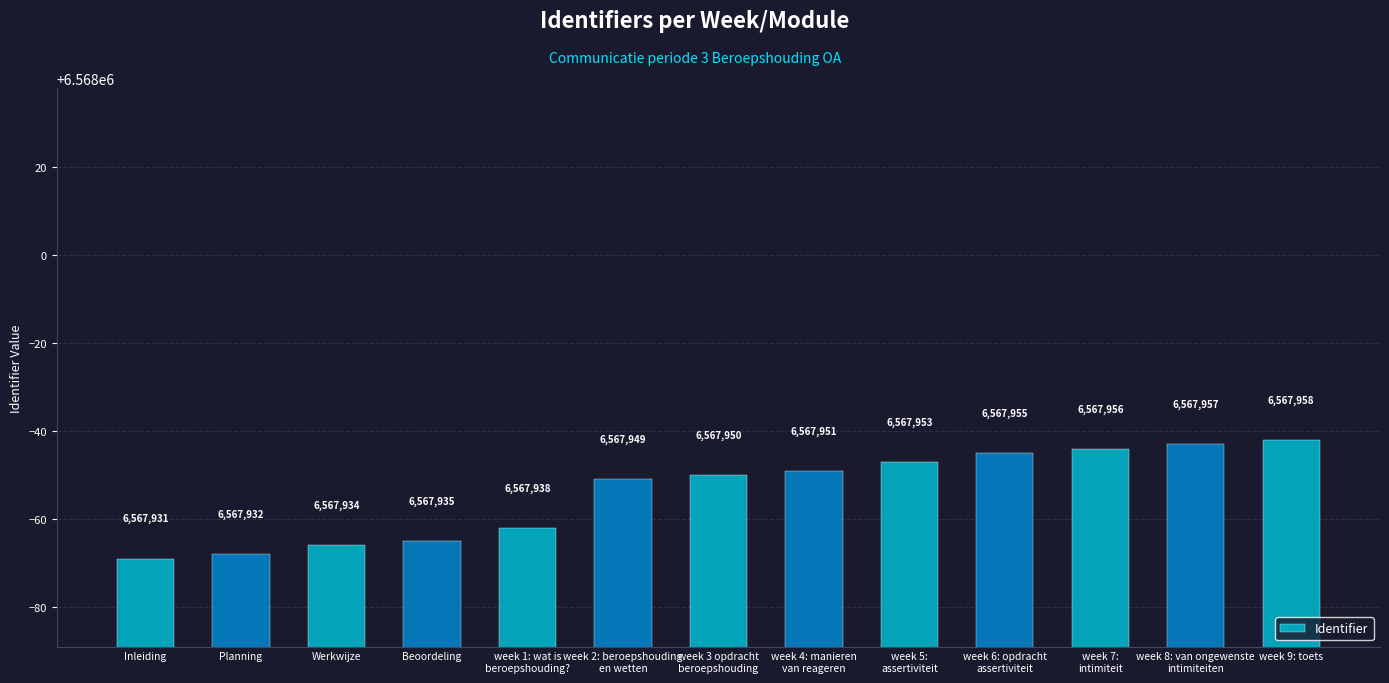

Between Beoordeling and week 6: opdracht
assertiviteit, which is larger?

week 6: opdracht
assertiviteit